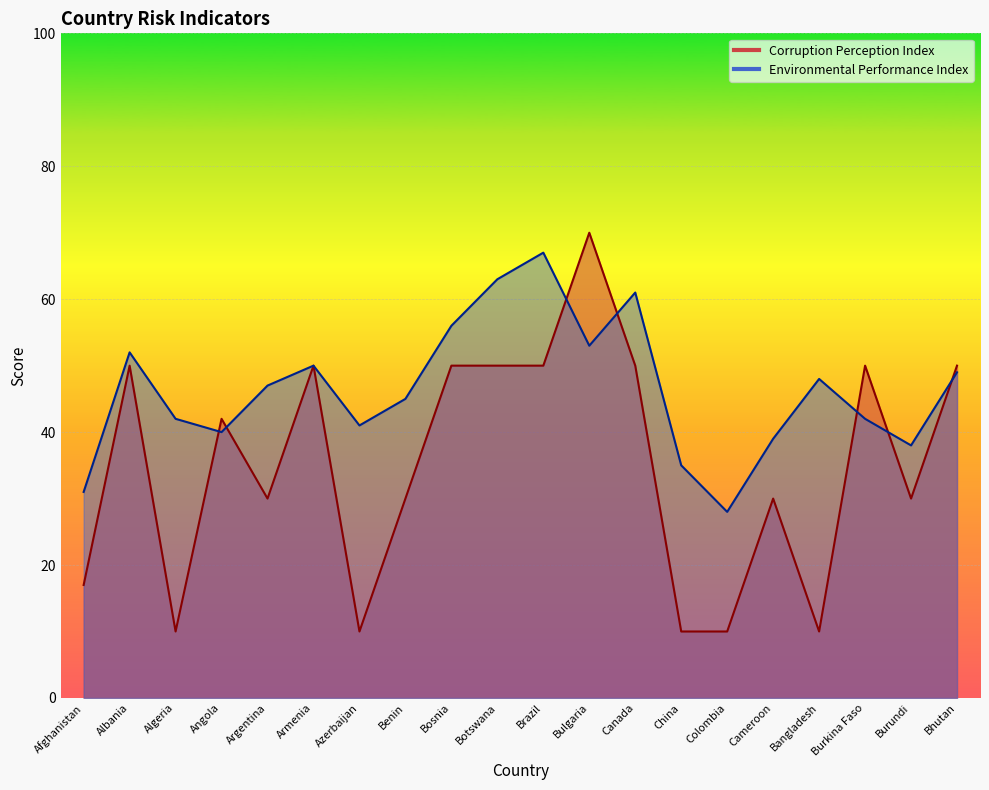

Reading left to right, extract all data points from this chart.

Corruption Perception Index: Afghanistan=17	Albania=50	Algeria=10	Angola=42	Argentina=30	Armenia=50	Azerbaijan=10	Benin=30	Bosnia=50	Botswana=50	Brazil=50	Bulgaria=70	Canada=50	China=10	Colombia=10	Cameroon=30	Bangladesh=10	Burkina Faso=50	Burundi=30	Bhutan=50
Environmental Performance Index: Afghanistan=31	Albania=52	Algeria=42	Angola=40	Argentina=47	Armenia=50	Azerbaijan=41	Benin=45	Bosnia=56	Botswana=63	Brazil=67	Bulgaria=53	Canada=61	China=35	Colombia=28	Cameroon=39	Bangladesh=48	Burkina Faso=42	Burundi=38	Bhutan=49